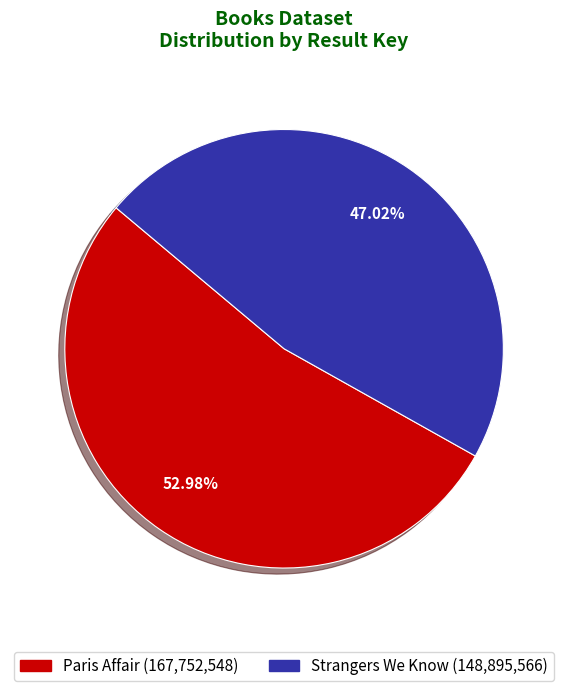

To the nearest percent, what percentage of the pie is Strangers We Know?

47%